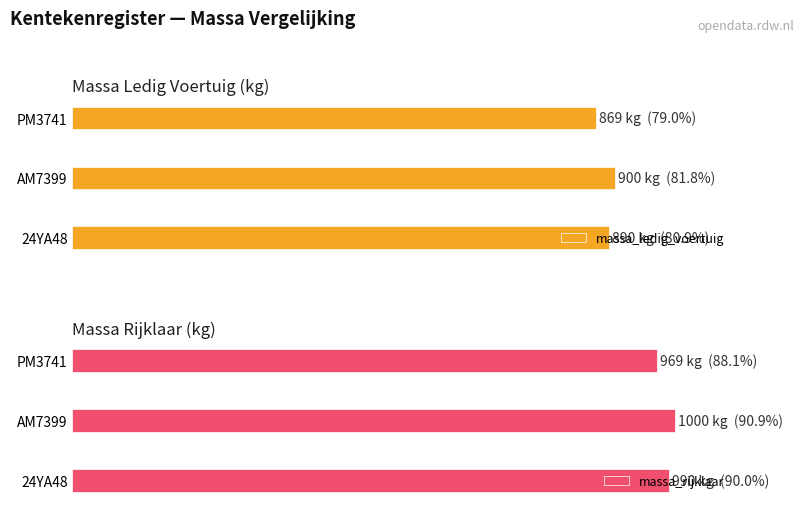

What is the difference between the highest and lowest values at 24YA48?

100